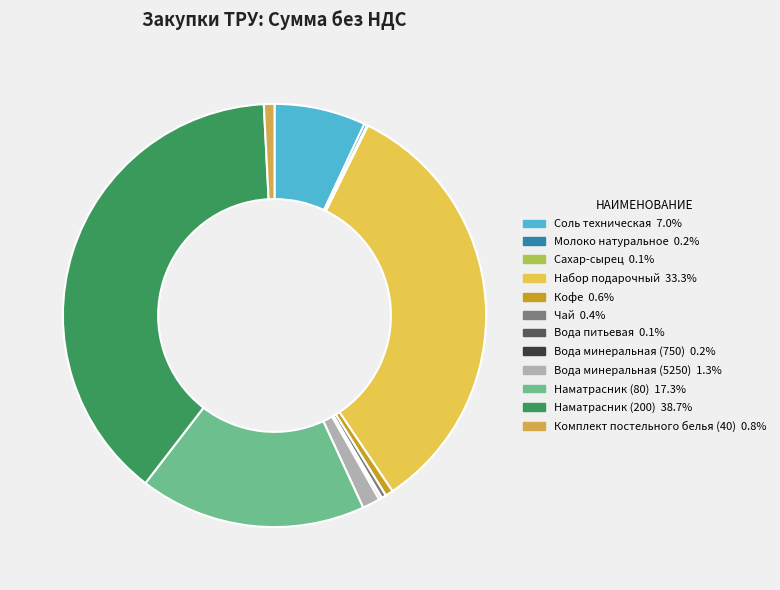

What is the total percentage of Соль техническая and Набор подарочный?

40.3%